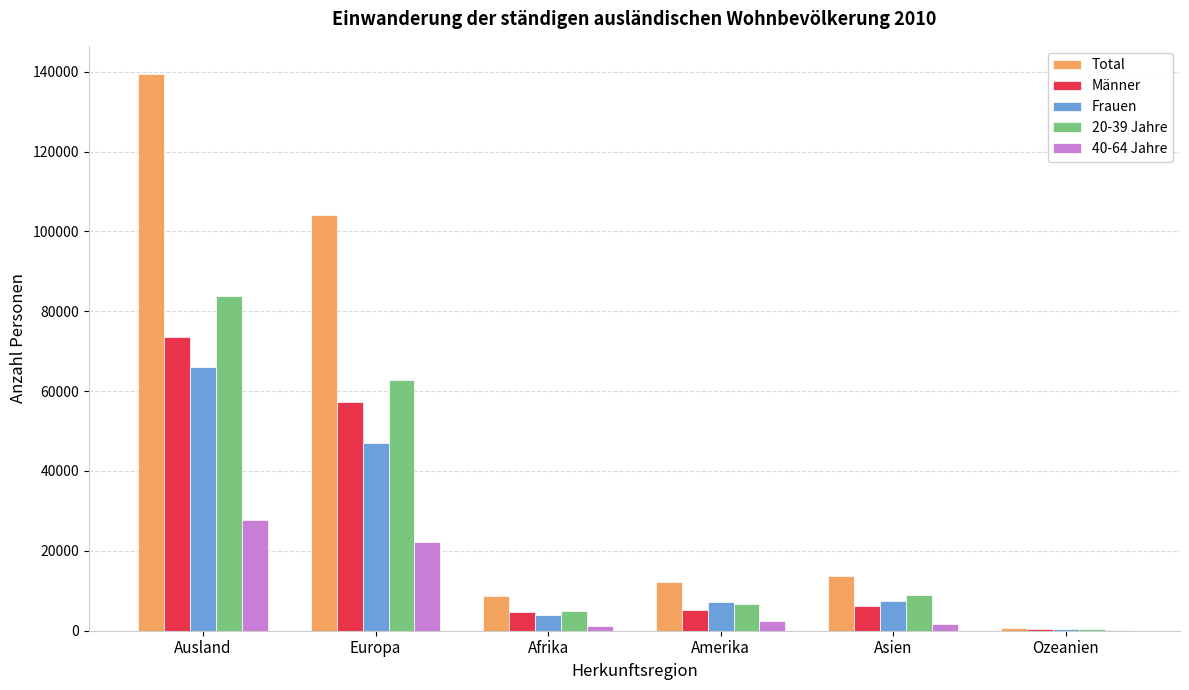

At which category does the chart reach its peak across all series?

Ausland